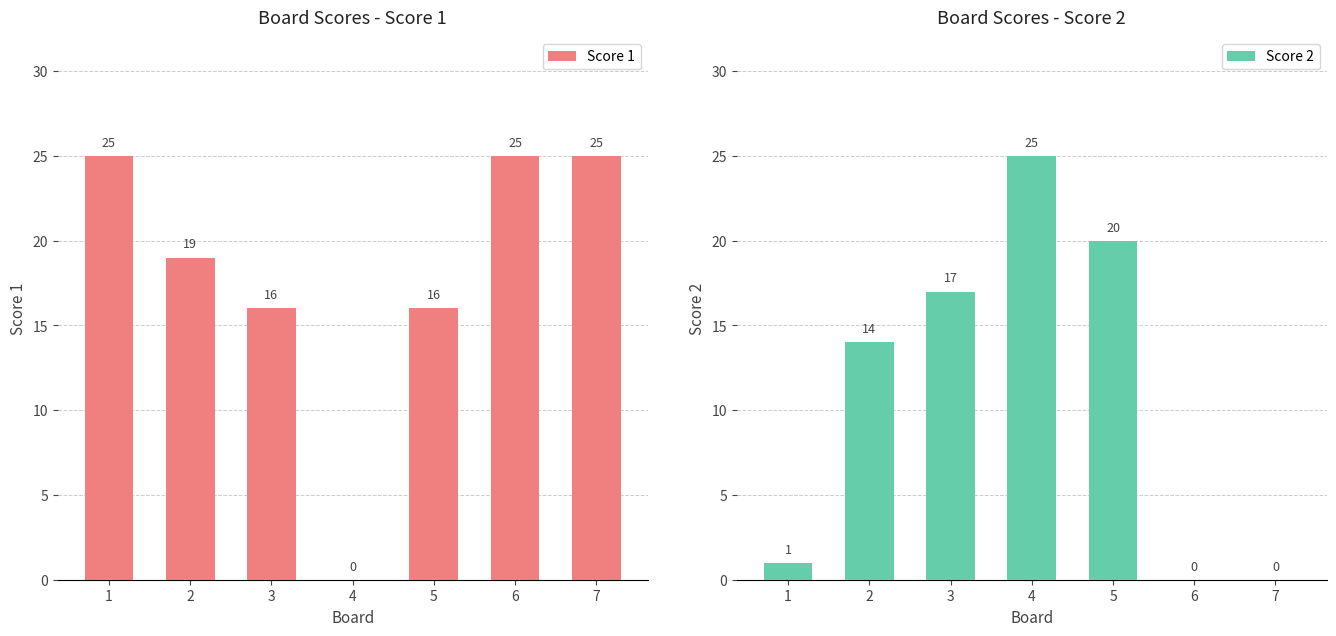

Rank the categories by Score 2 value from highest to lowest.

4, 5, 3, 2, 1, 6, 7